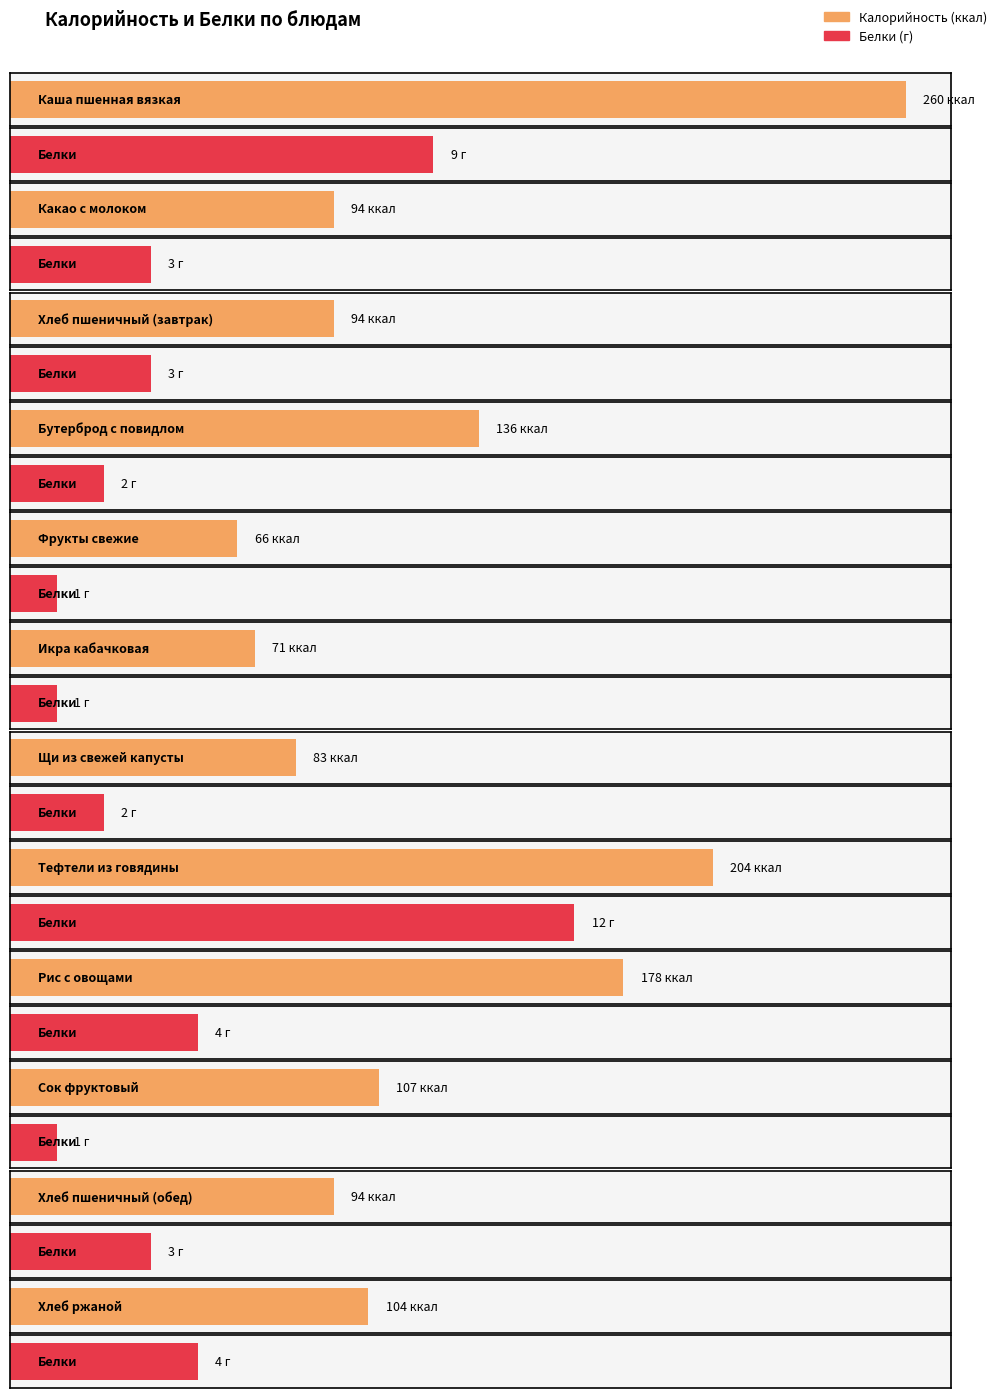

The value of Белки at Икра кабачковая is 1. True or false?

False